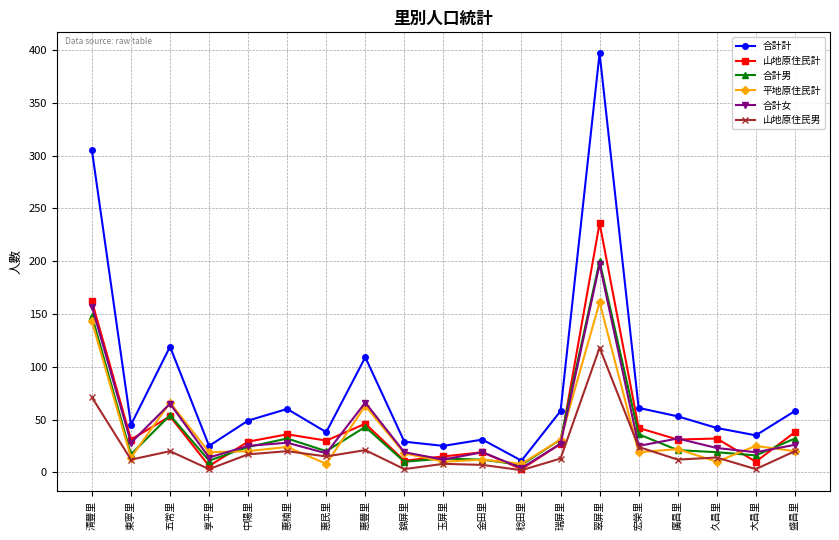

Is this an area chart (filled region under the line)?

No